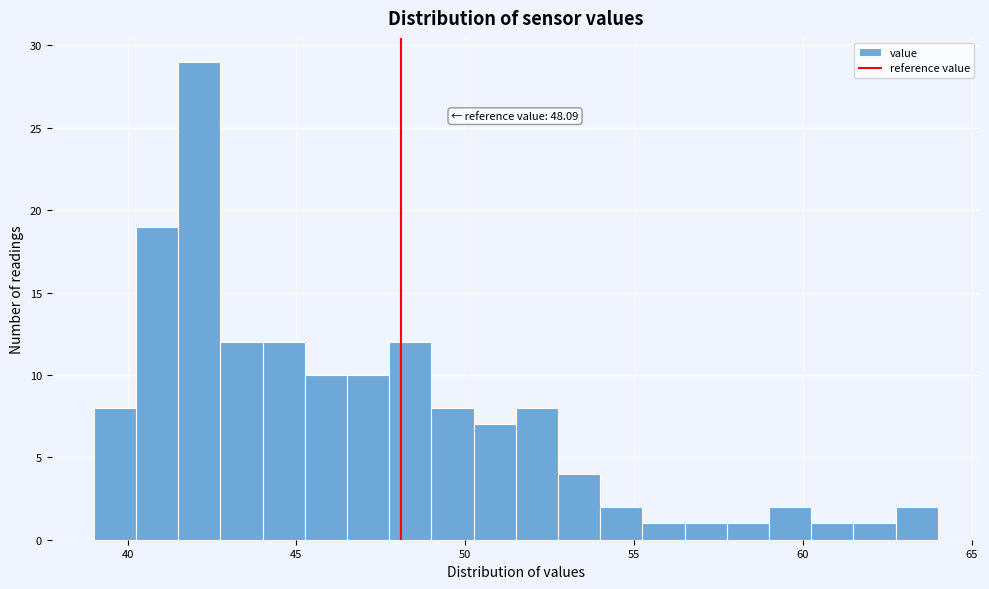

Read against the x-axis, roughly where is the centre of the tallest bar?

42.0